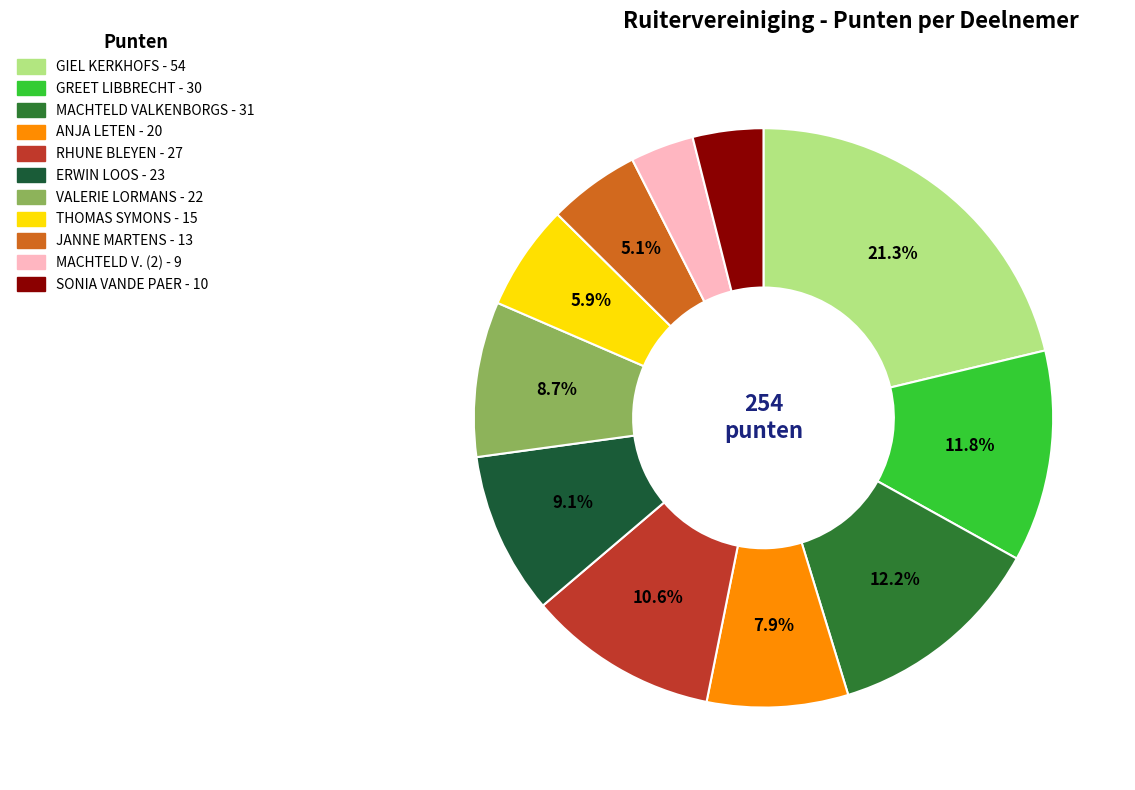

Count the number of slices in the pie.

11